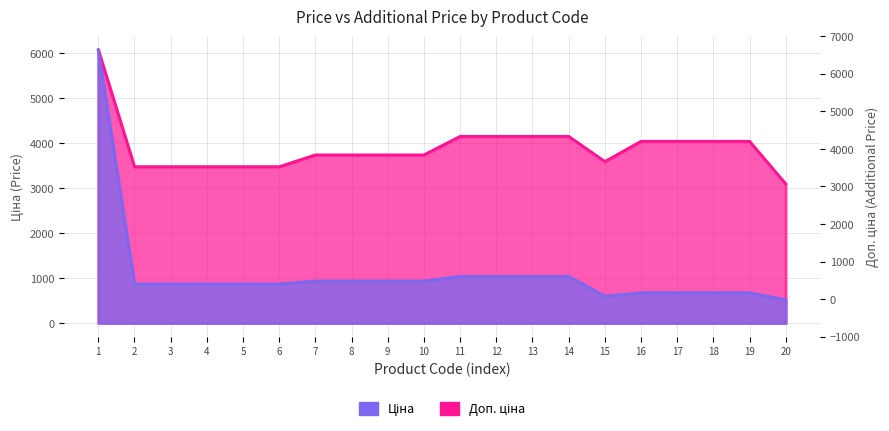

Which series has the widest spread of values?

Ціна